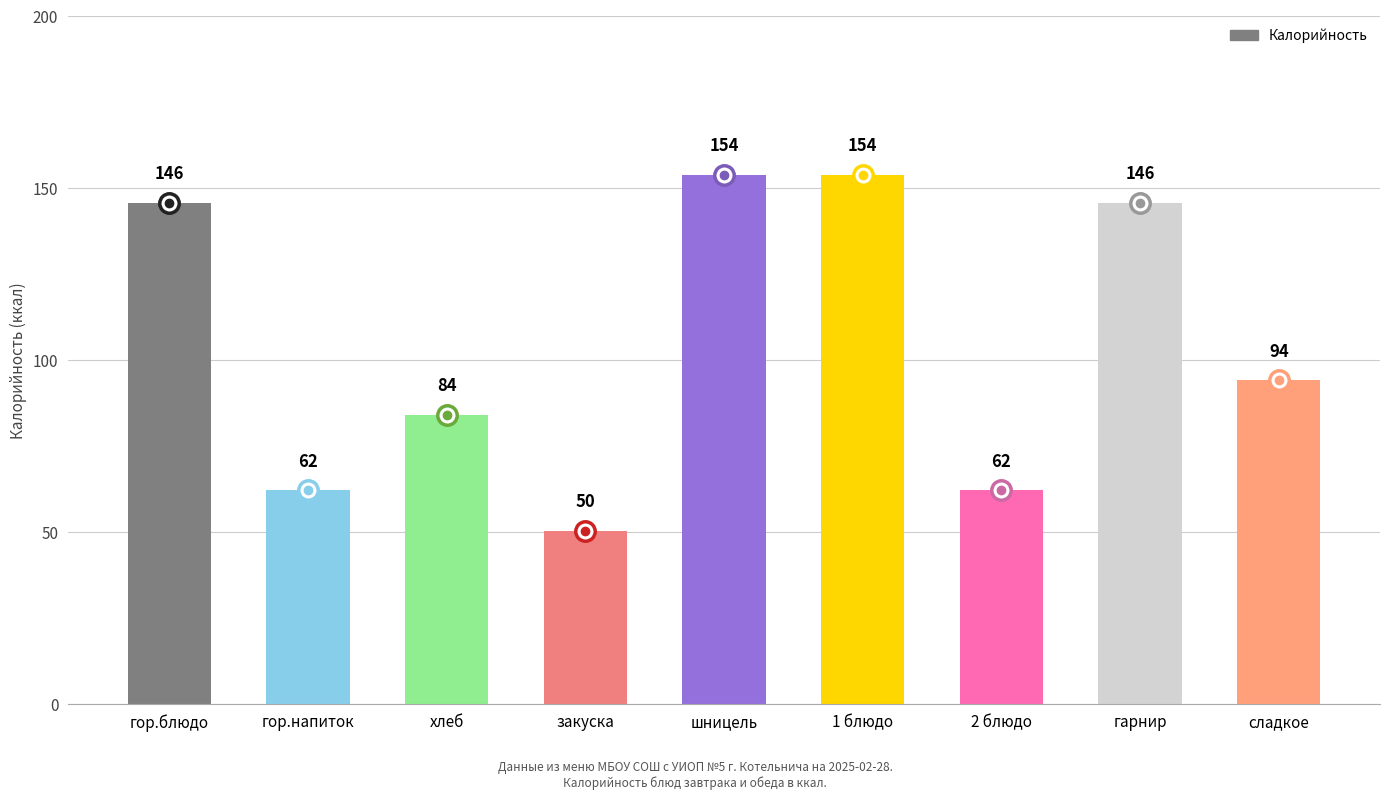

At which label does the data first exceed 94?

гор.блюдо